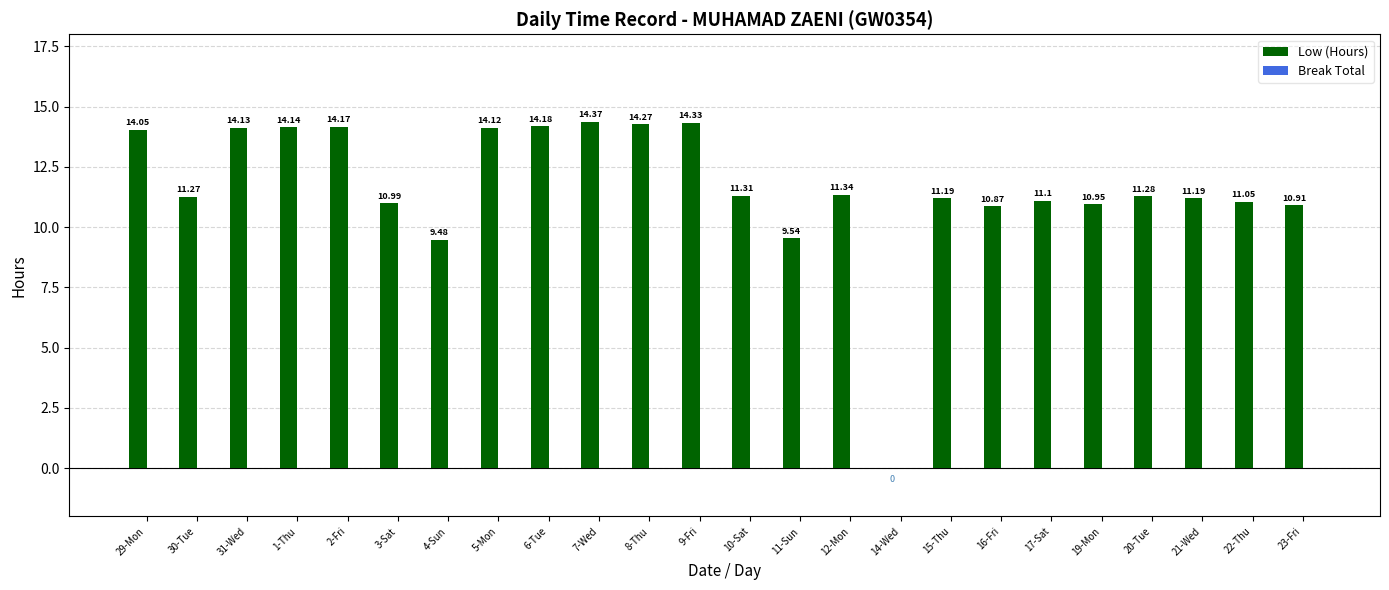

Approximately how many times larger is the value at 30-Tue compared to 23-Fri?

1.0